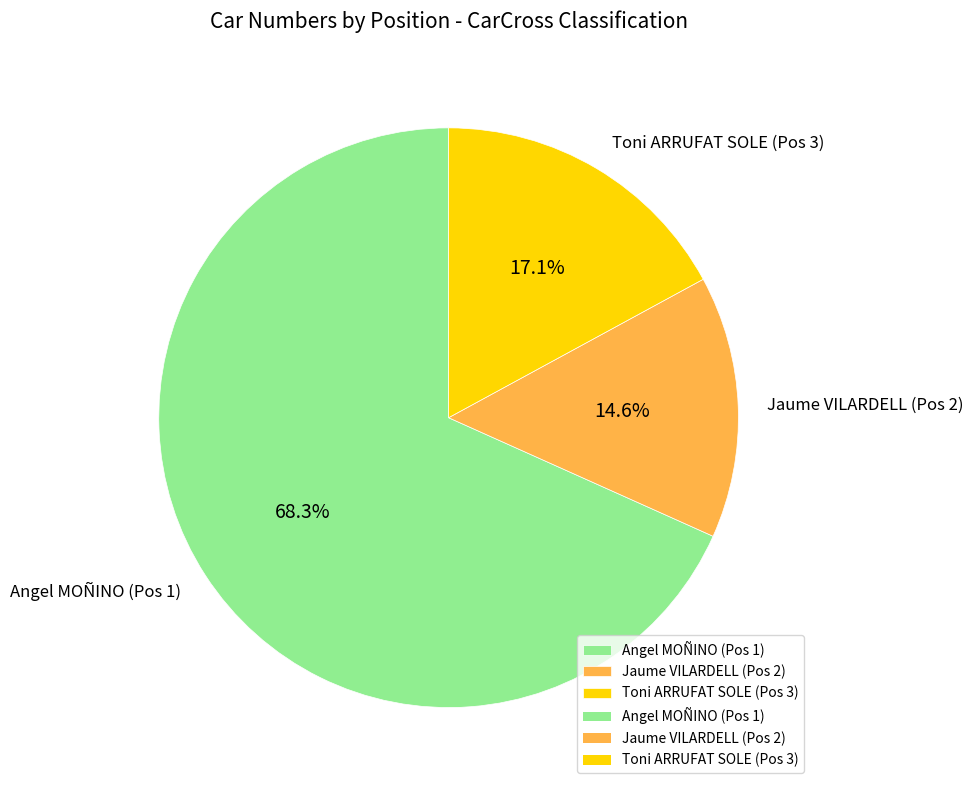

How many slices are in this pie chart?

3